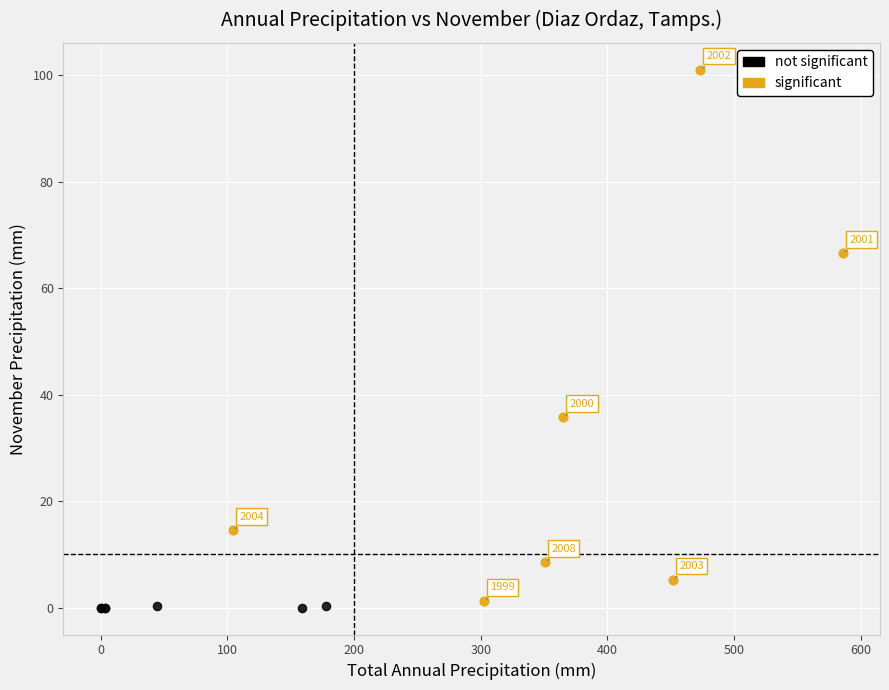

Which series has the widest spread of Y values?

significant